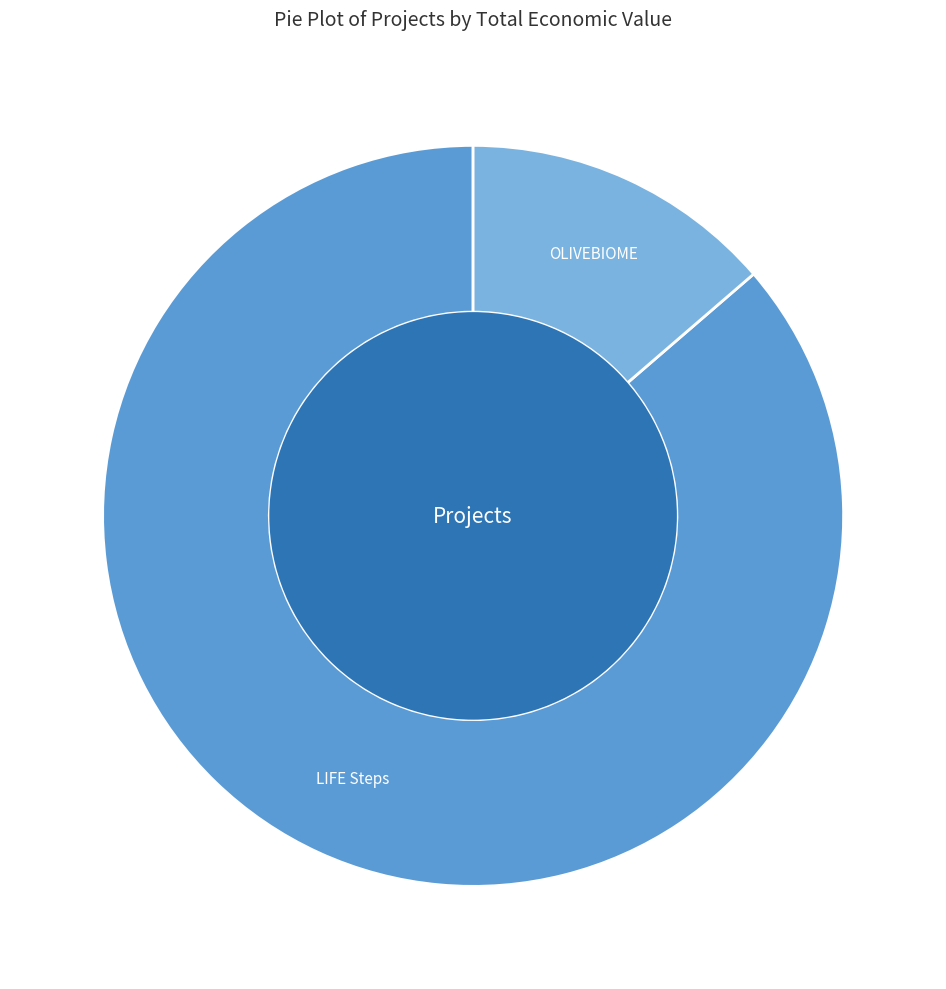

Rank the categories by value from lowest to highest.

Groupe Opérationnel OLIVEBIOME, Projet LIFE : Routes longue distance